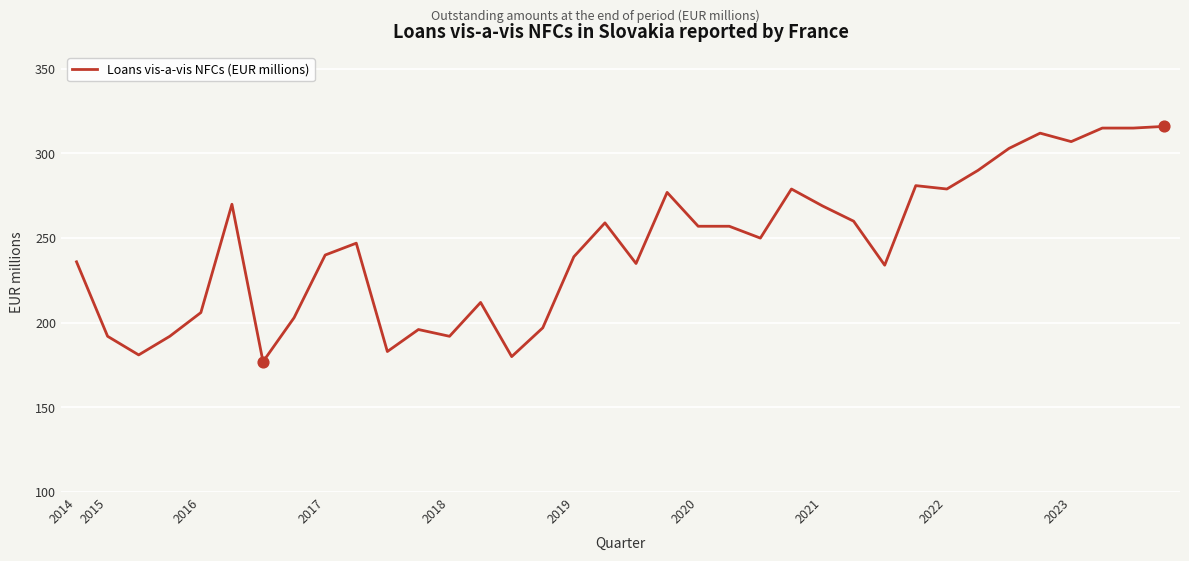

What is the minimum value shown in the chart?

177